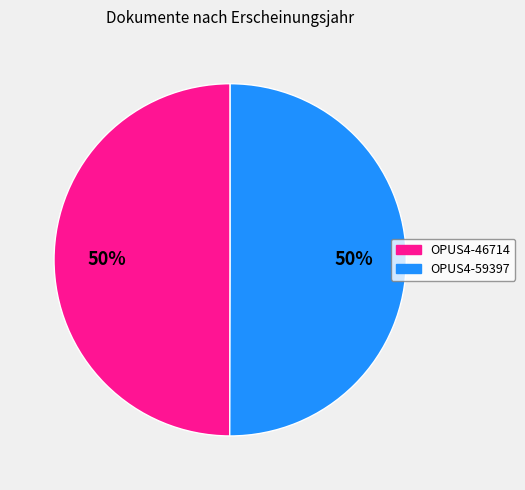

To the nearest percent, what is the average slice percentage?

50%